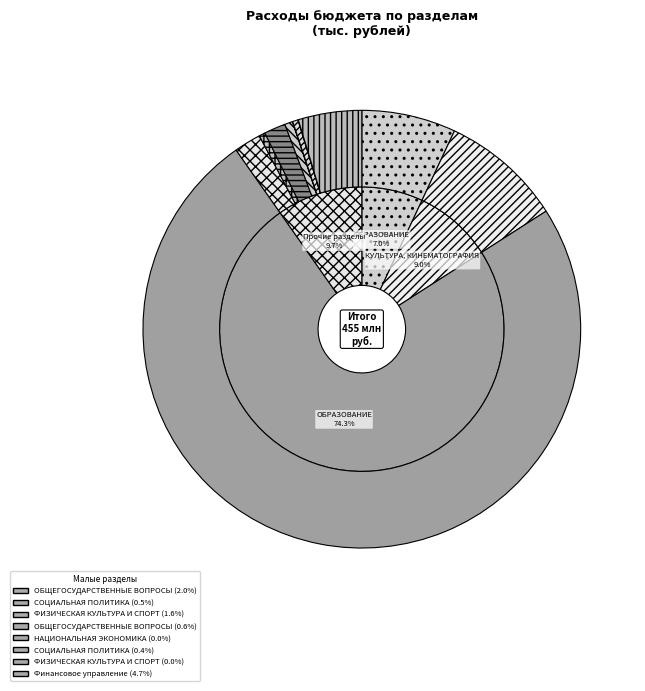

Is it true that ОБРАЗОВАНИЕ (903) is 74% of the pie?

True